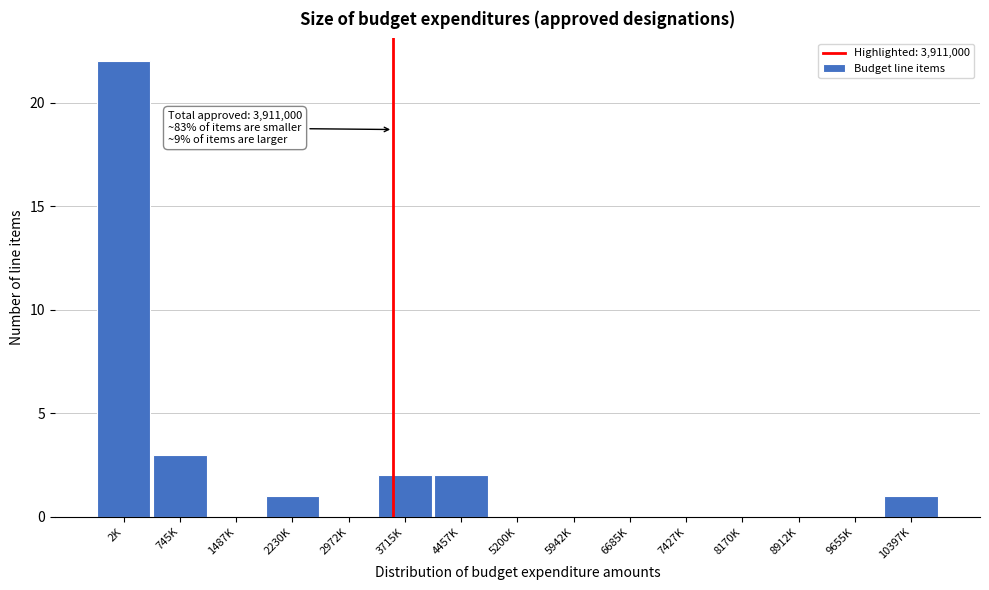

Reading right to left, list all the values displayed in this chart.

10397K=1	9655K=0	8912K=0	8170K=0	7427K=0	6685K=0	5942K=0	5200K=0	4457K=2	3715K=2	2972K=0	2230K=1	1487K=0	745K=3	2K=22